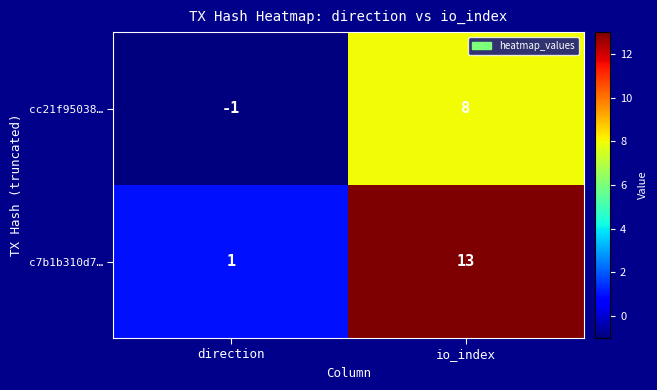

Which series has the widest spread of values?

c7b1b310d7…